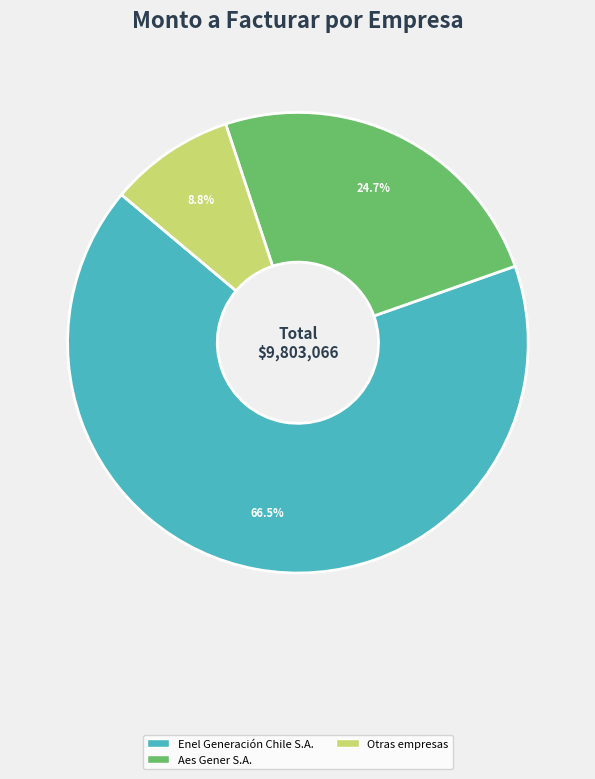

Does any single category account for the majority?

Yes